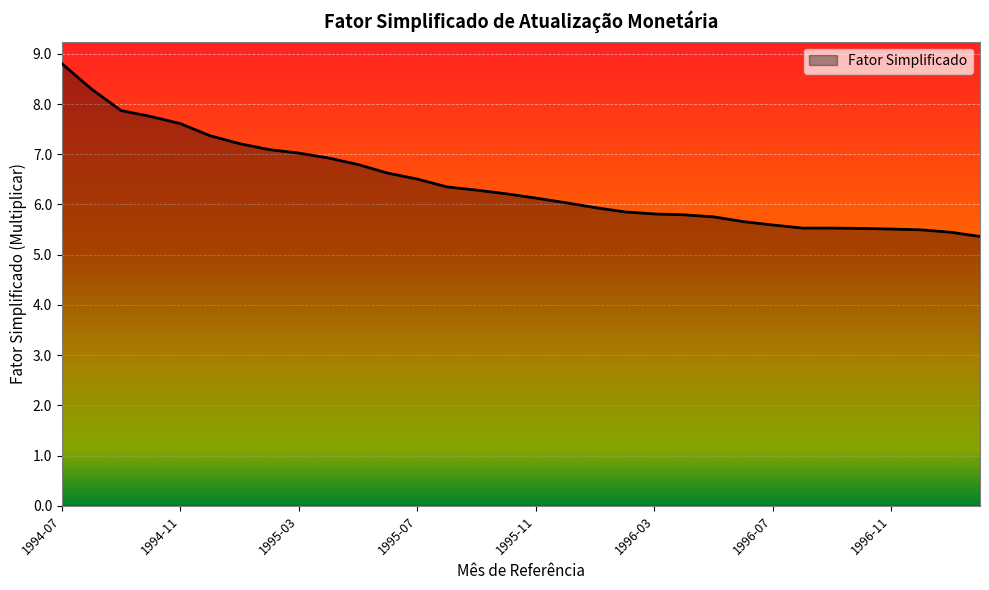

What is the maximum value shown in the chart?

8.8